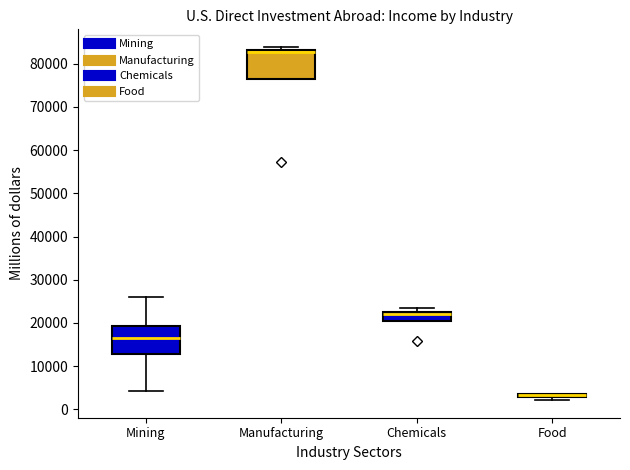

Where is the lower edge of the box for Food on the y-axis? The values are not printed on the chart, so give them approximately, as read against the axis.

3000